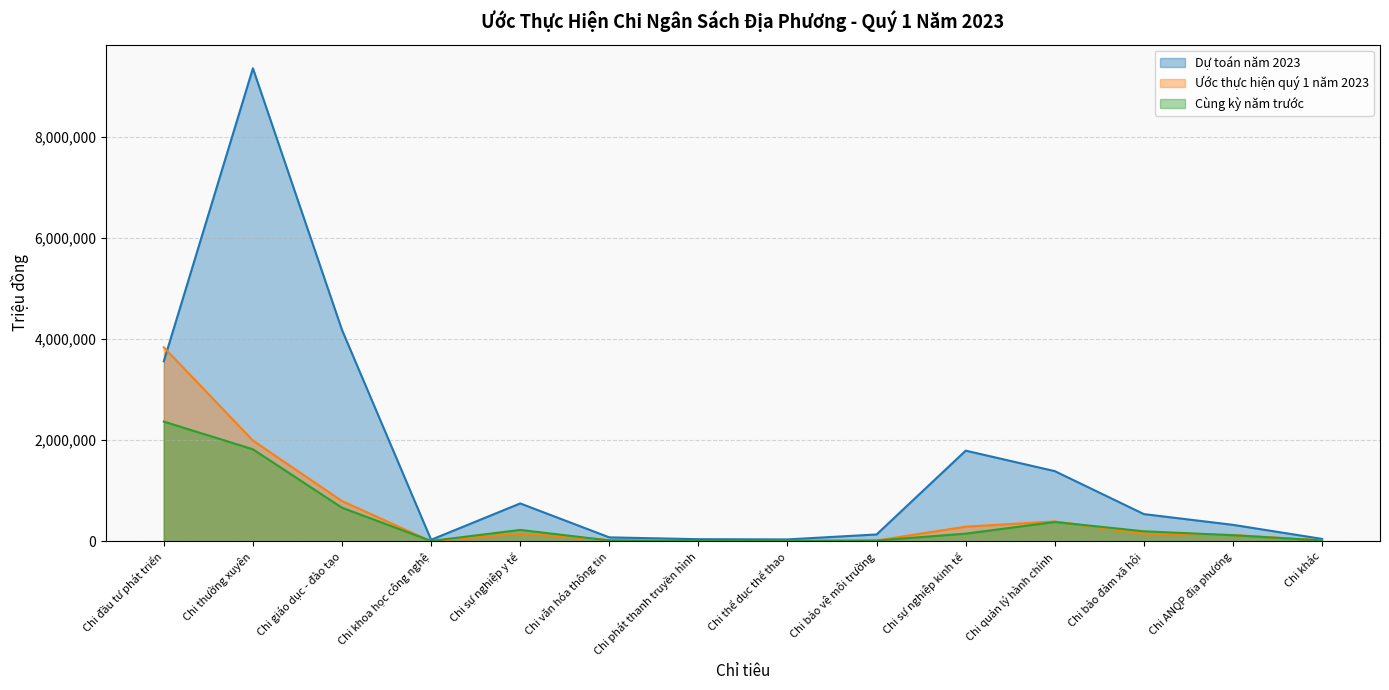

Rank the series at Chi đầu tư phát triển from highest to lowest value.

Ước thực hiện quý 1 năm 2023, Dự toán năm 2023, Cùng kỳ năm trước